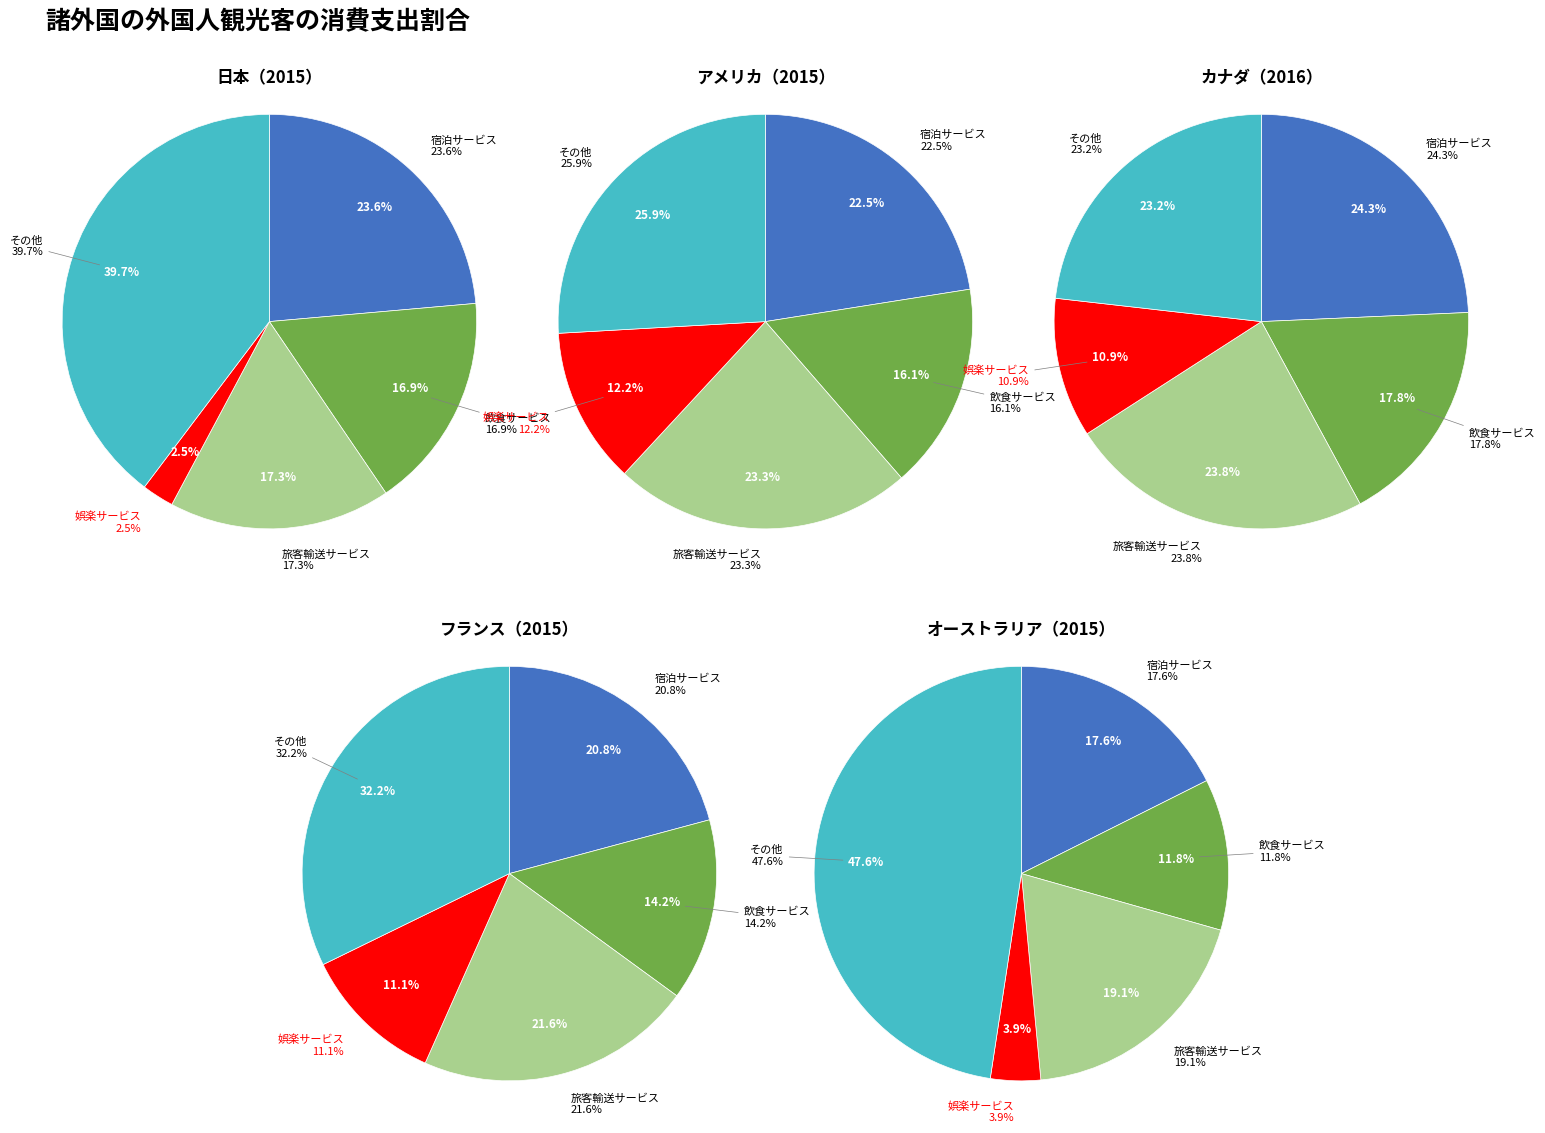

What is the change in value from 6 to 17?

+5.5